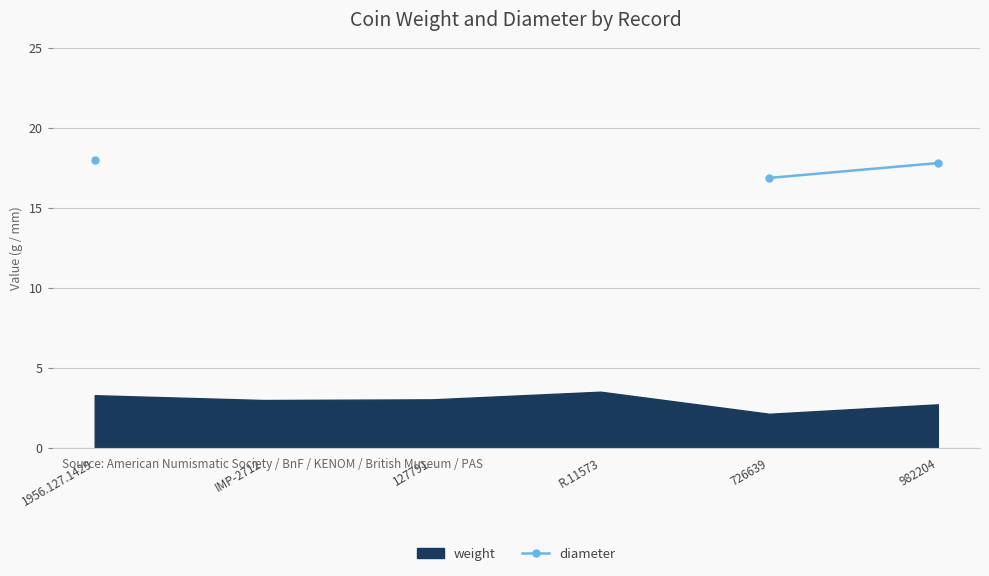

True or false: the data shows 23.7 at 982204.

False